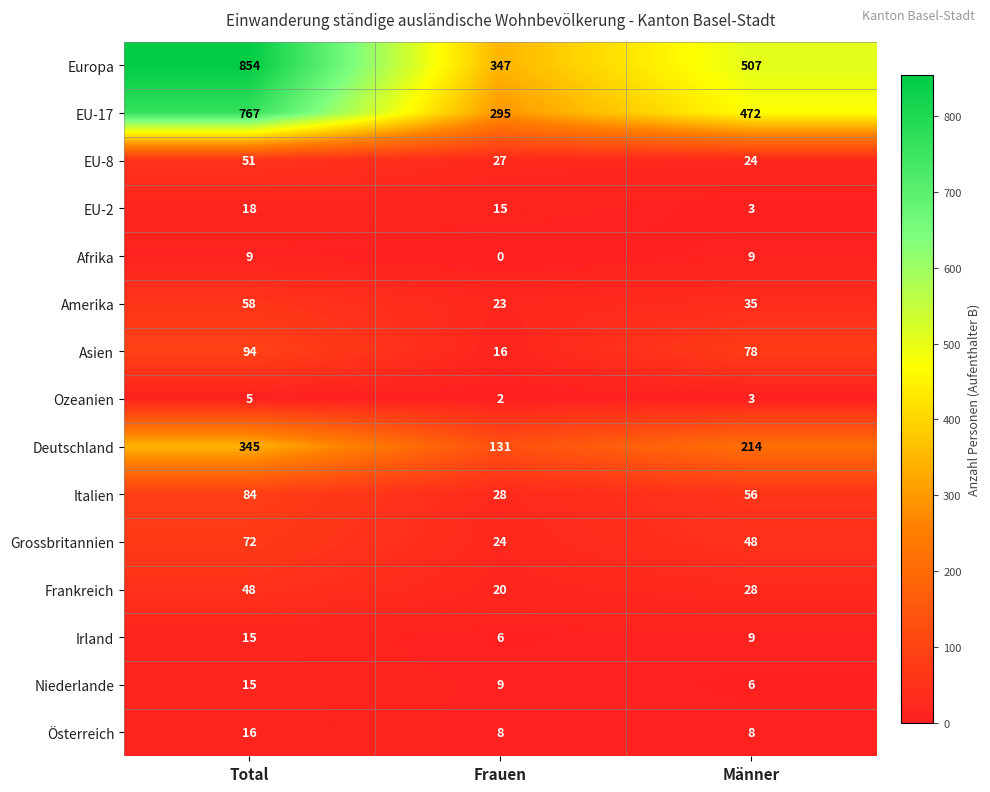

Which label corresponds to the largest value in the chart?

Total